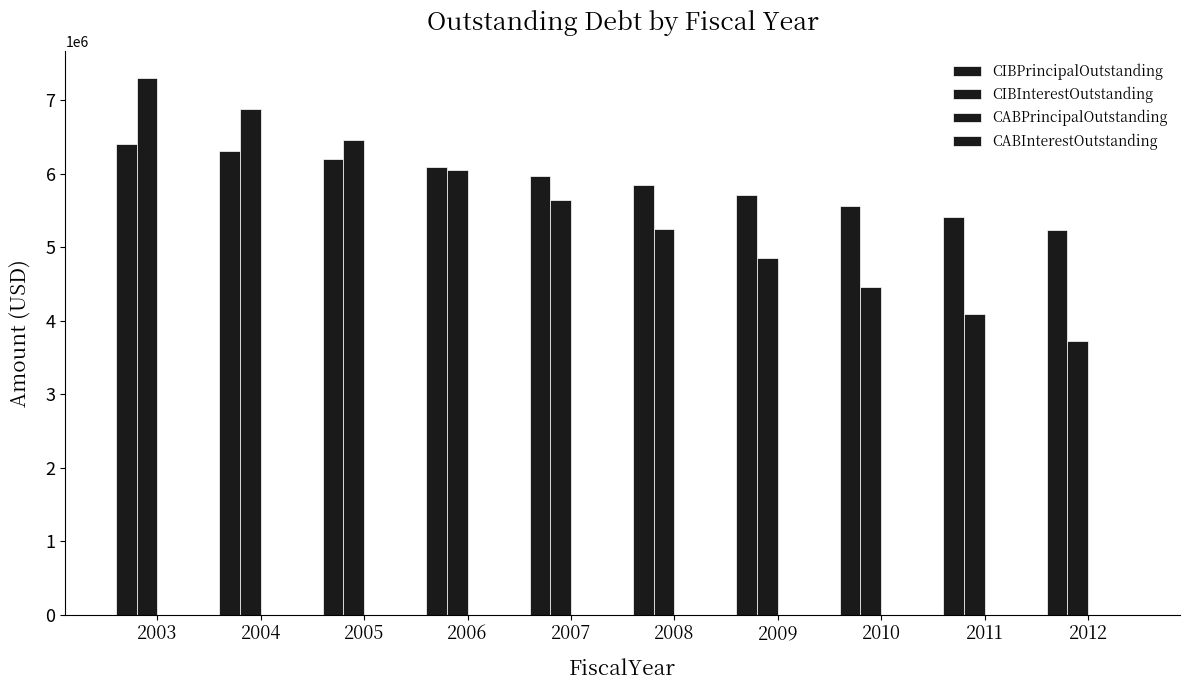

List the series in order of their peak value, lowest first.

CABPrincipalOutstanding, CABInterestOutstanding, CIBPrincipalOutstanding, CIBInterestOutstanding